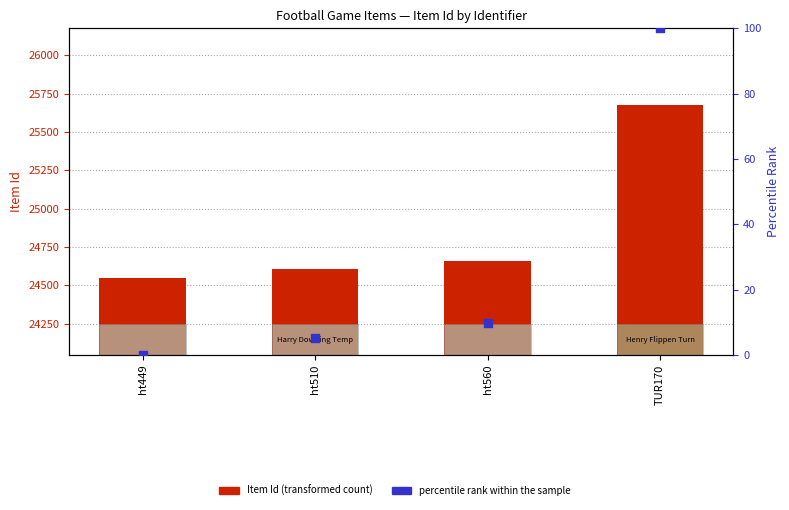

At how many categories does at least one series exceed 20428?

4